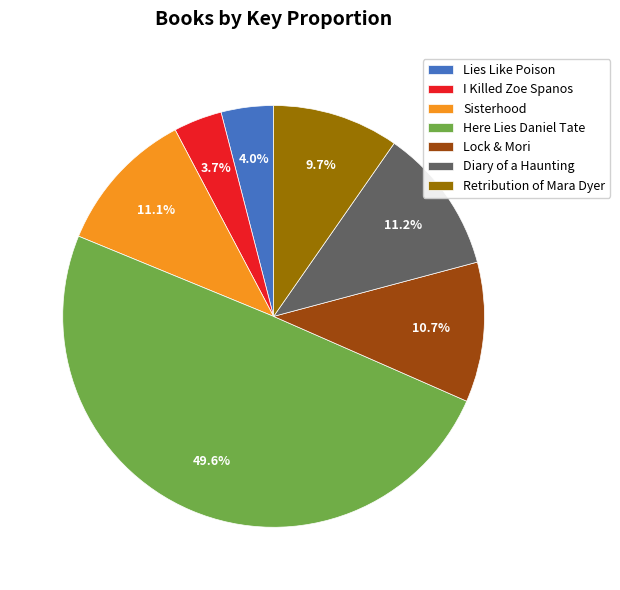

Count the number of slices in the pie.

7